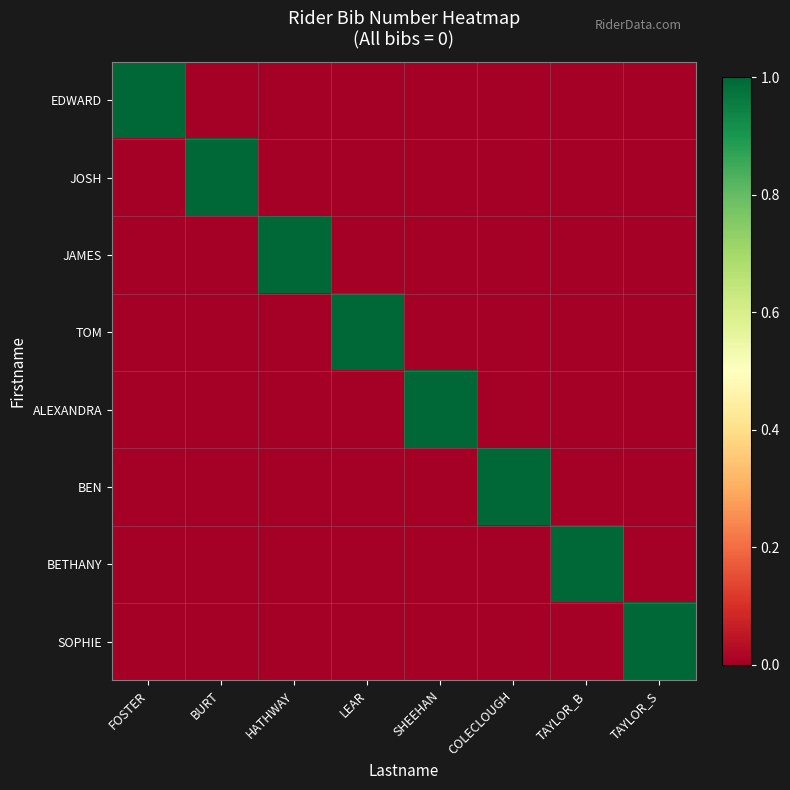

Count the number of data series in this chart.

8